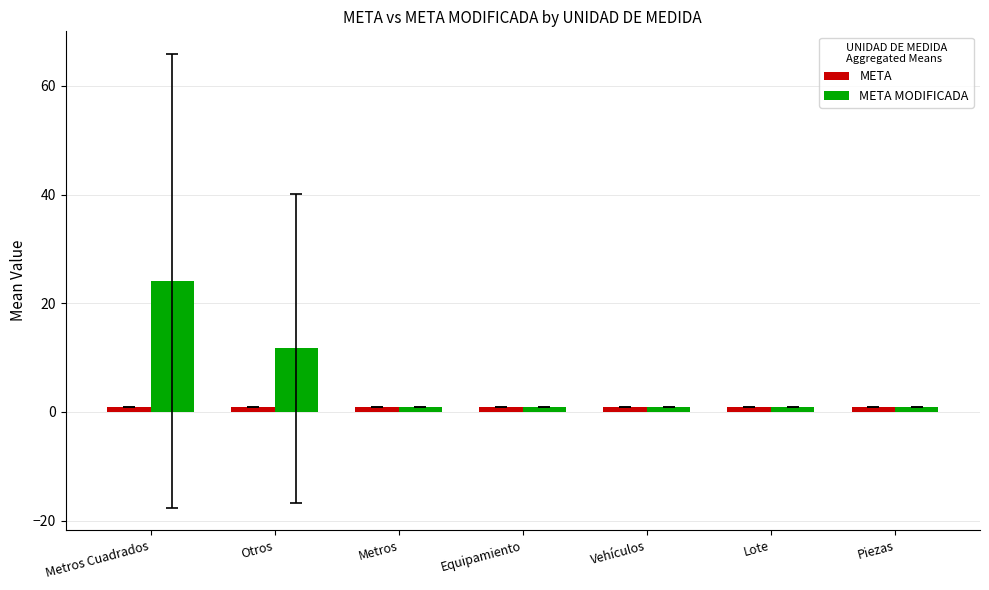

What is the label of the 7th bar from the left?

Piezas